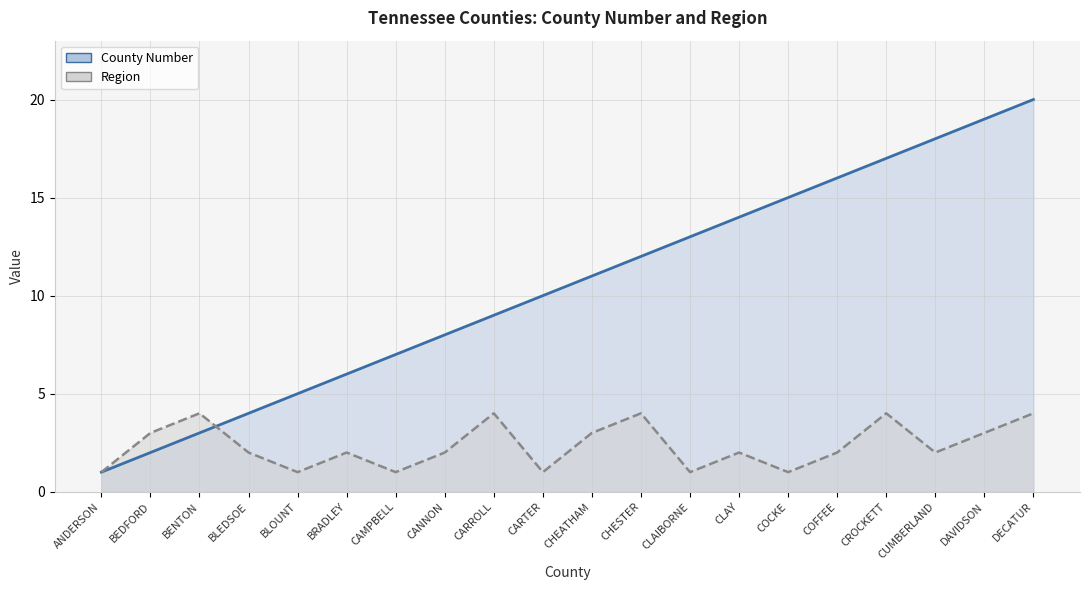

Which series has the largest total across all categories?

County Number